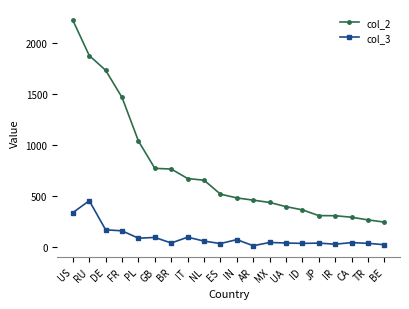

What is the value of the col_3 point at the 18th from the left?

45.6